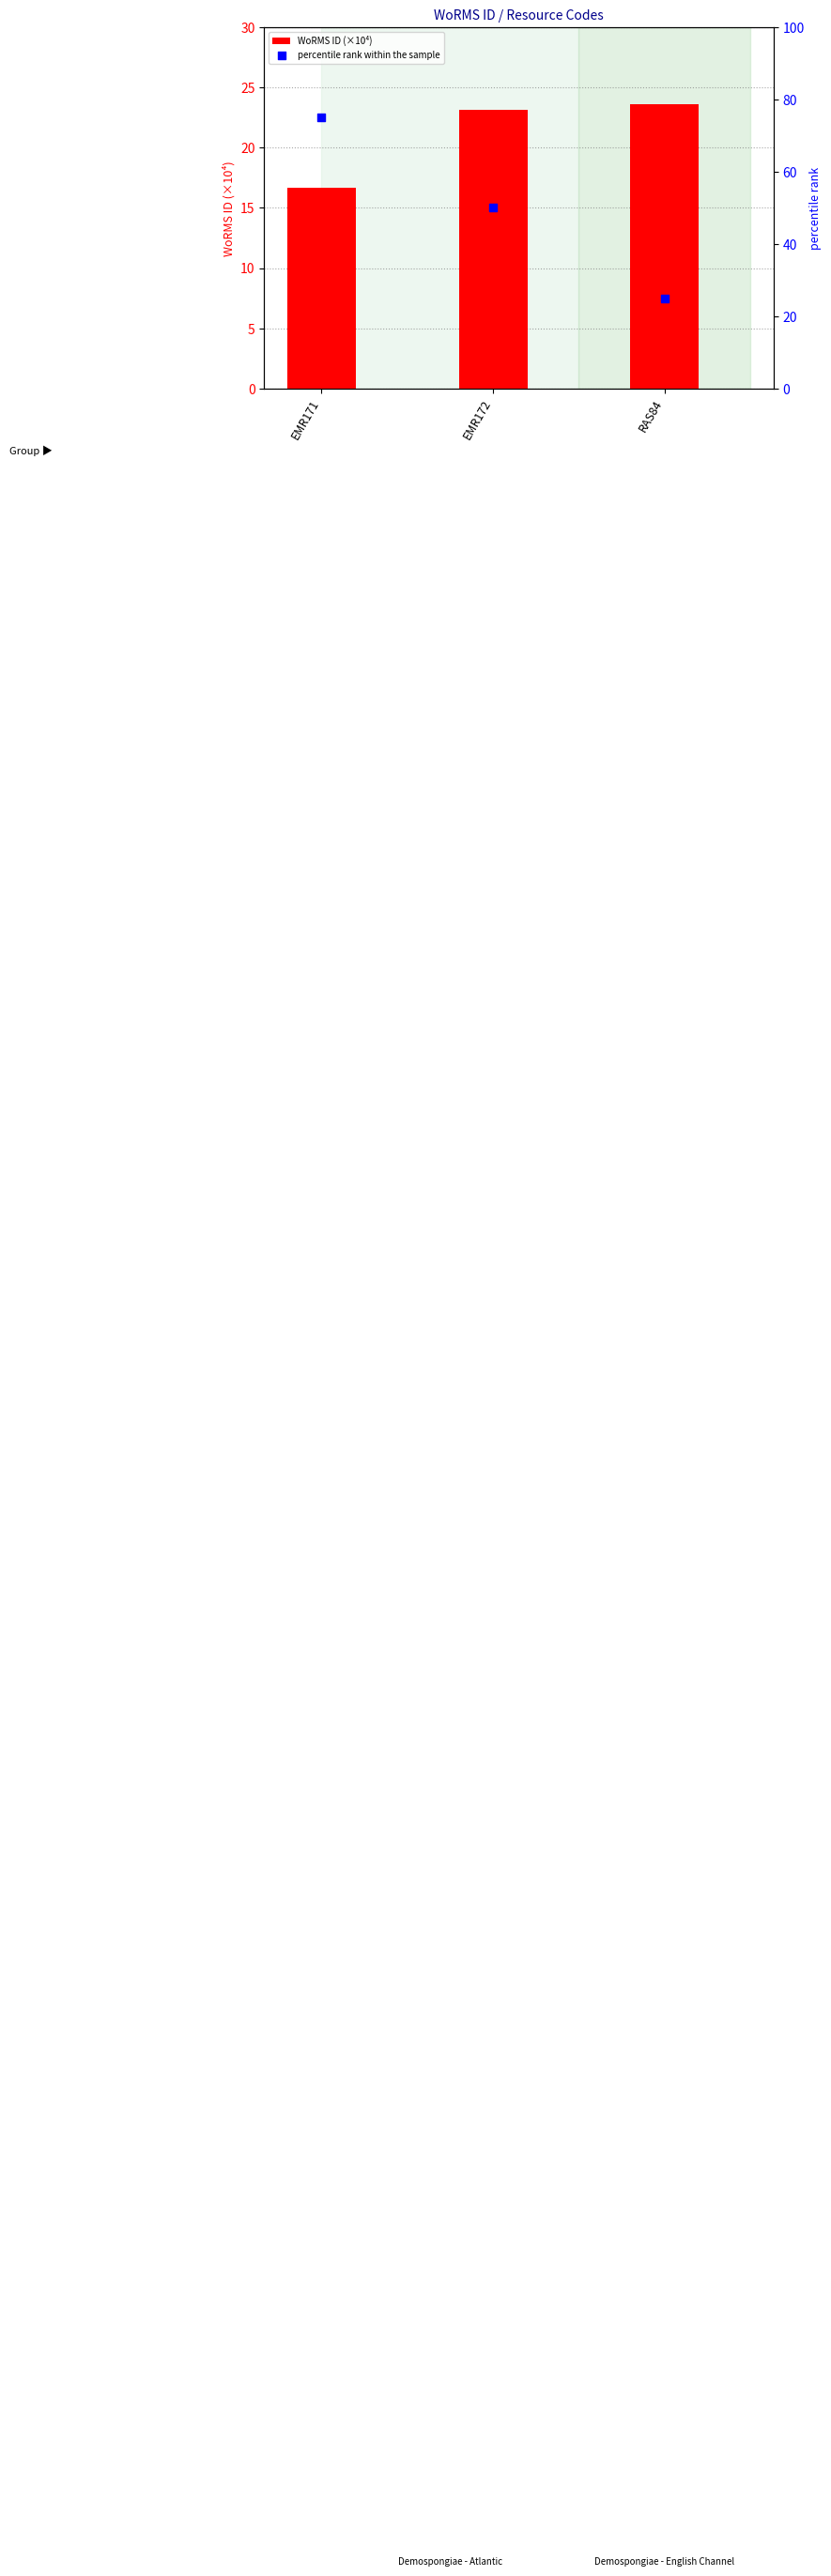

Which series has the largest Y range (max minus min)?

percentile rank within the sample